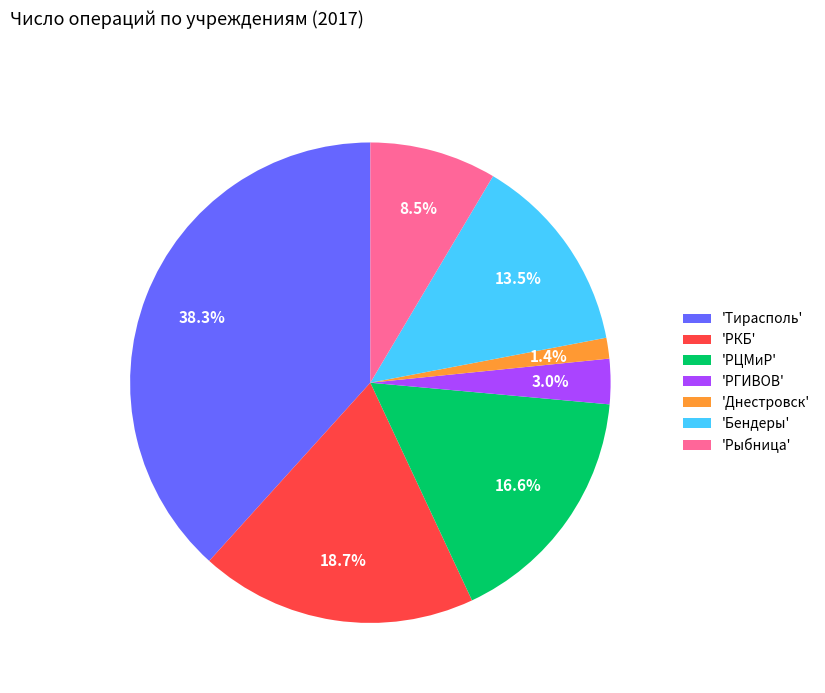

Is 'РГИВОВ' the majority of the pie?

No